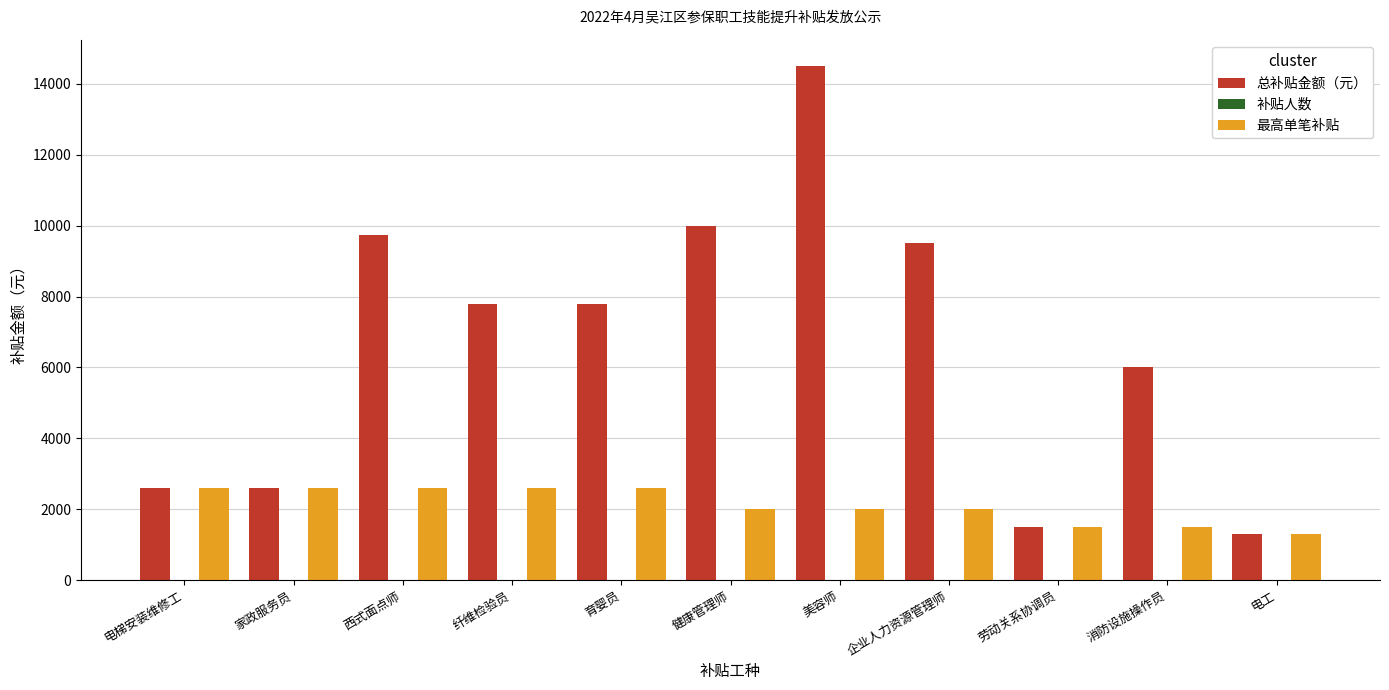

Which category has the highest value across all series?

美容师